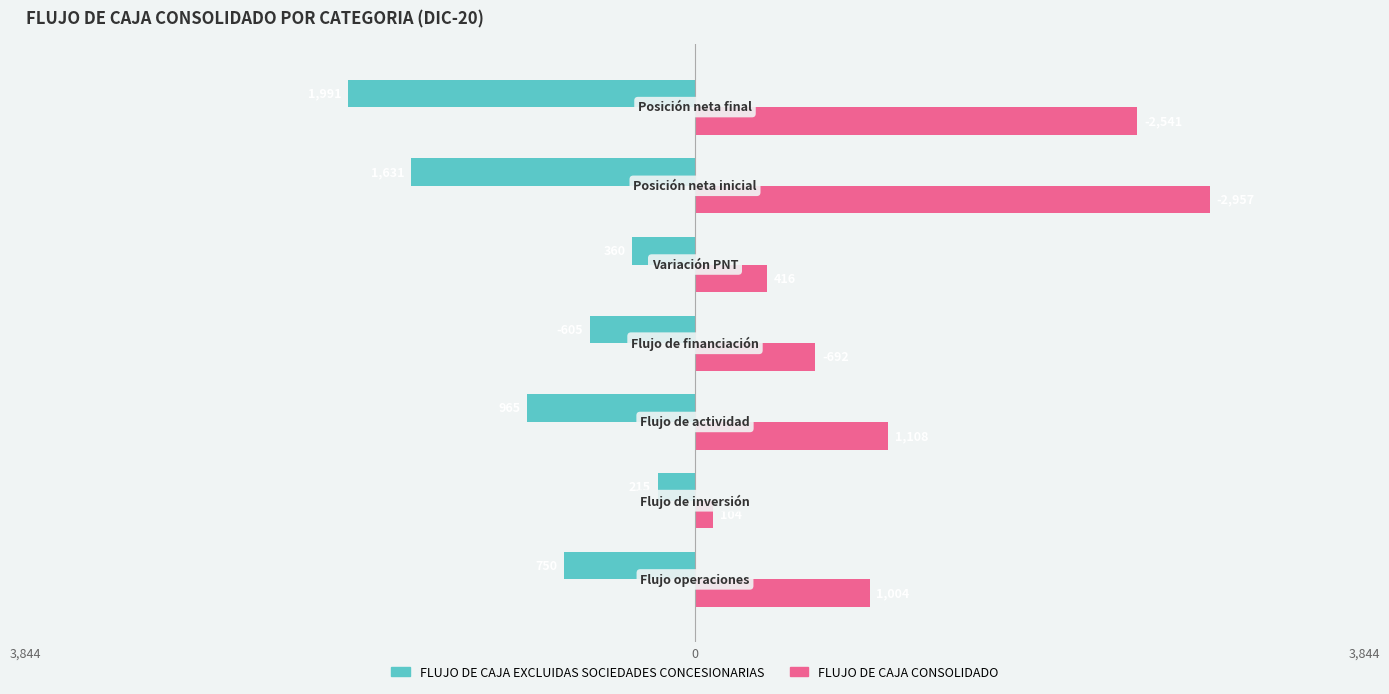

What is the difference between the maximum and second lowest values in the FLUJO DE CAJA CONSOLIDADO series?

2541